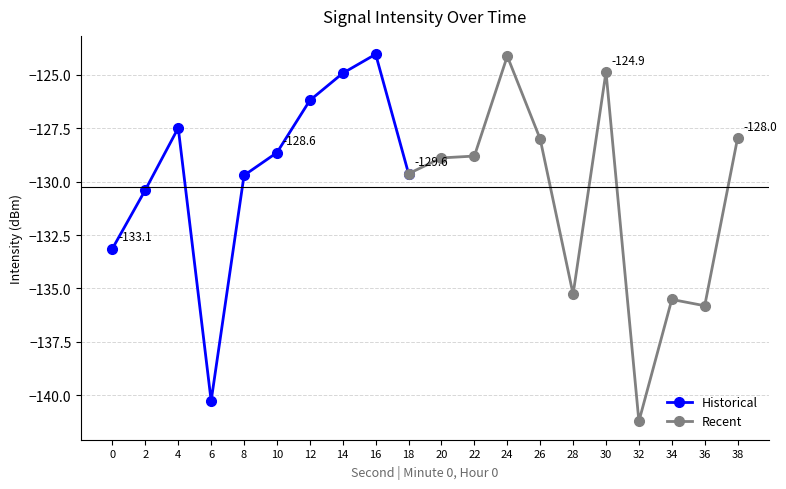

Reading right to left, what are all the values shown in this chart?

-128.0	-135.8	-135.5	-141.2	-124.9	-135.3	-128.0	-124.1	-128.8	-128.9	-129.6	-124.0	-124.9	-126.2	-128.6	-129.7	-140.3	-127.5	-130.4	-133.1